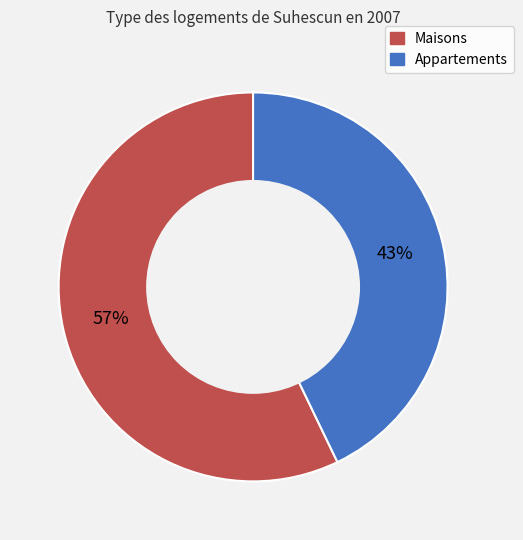

Does any single category account for the majority?

Yes